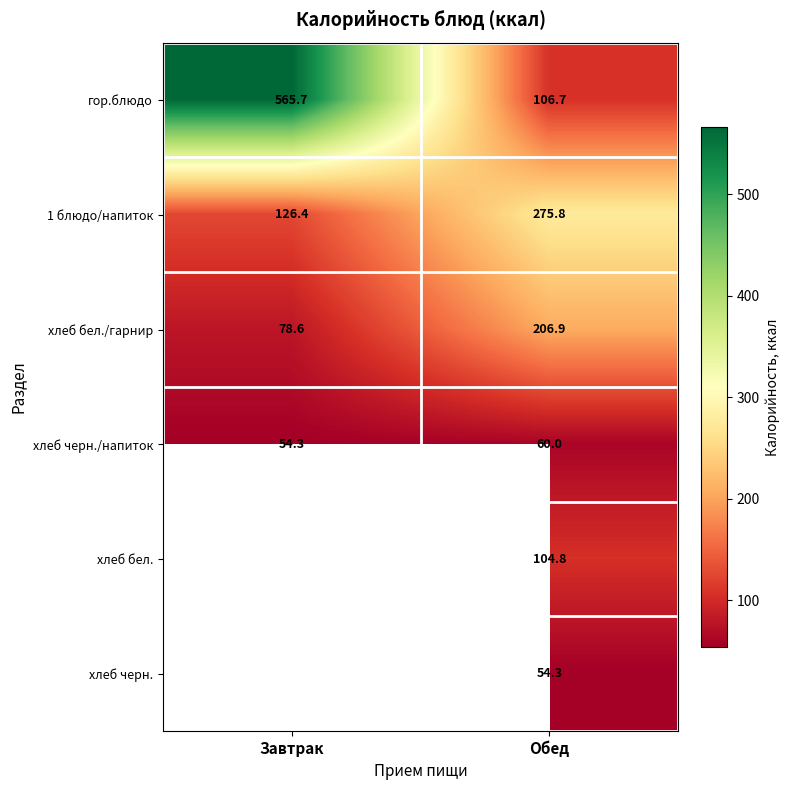

Rank the series at Обед from lowest to highest value.

хлеб черн., хлеб черн./напиток, хлеб бел., гор.блюдо, хлеб бел./гарнир, 1 блюдо/напиток